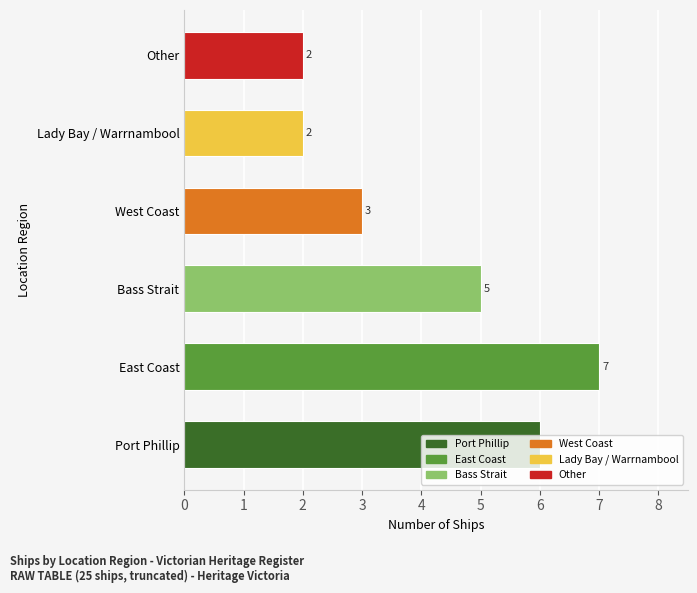

What is the minimum value shown in the chart?

2